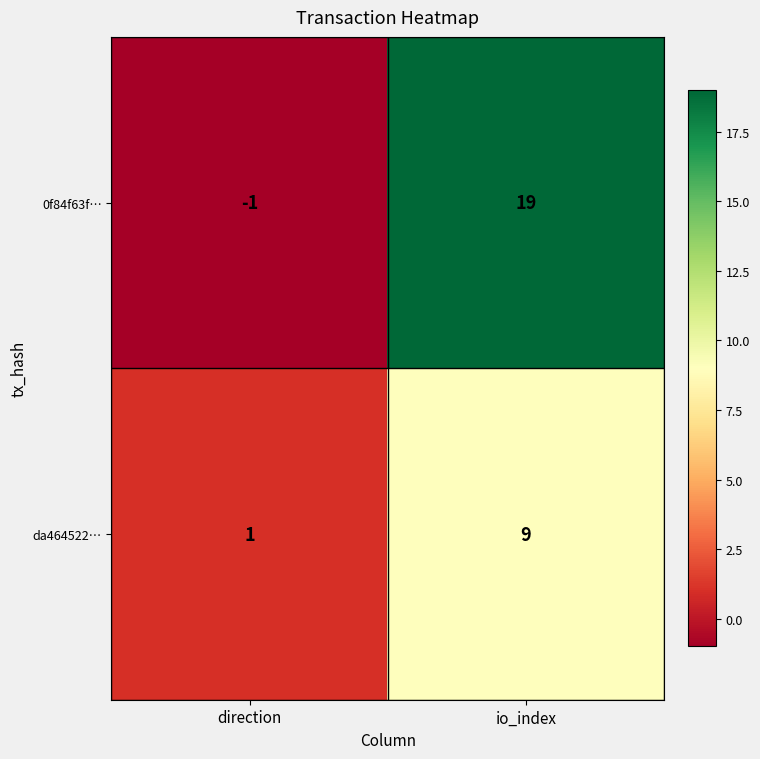

Rank the series at direction from lowest to highest value.

0f84f63f…, da464522…